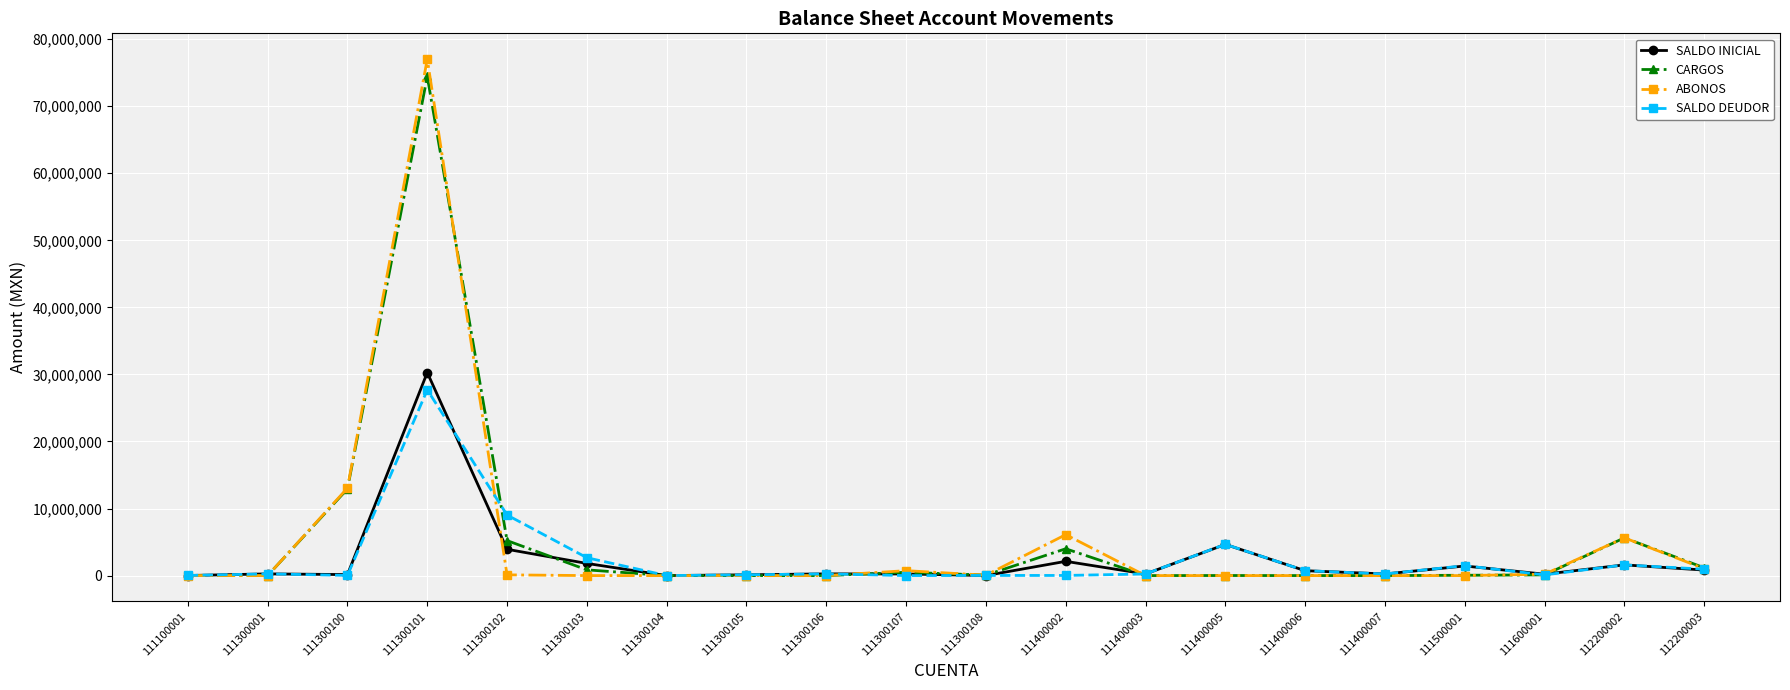

How many lines are shown in the chart?

4